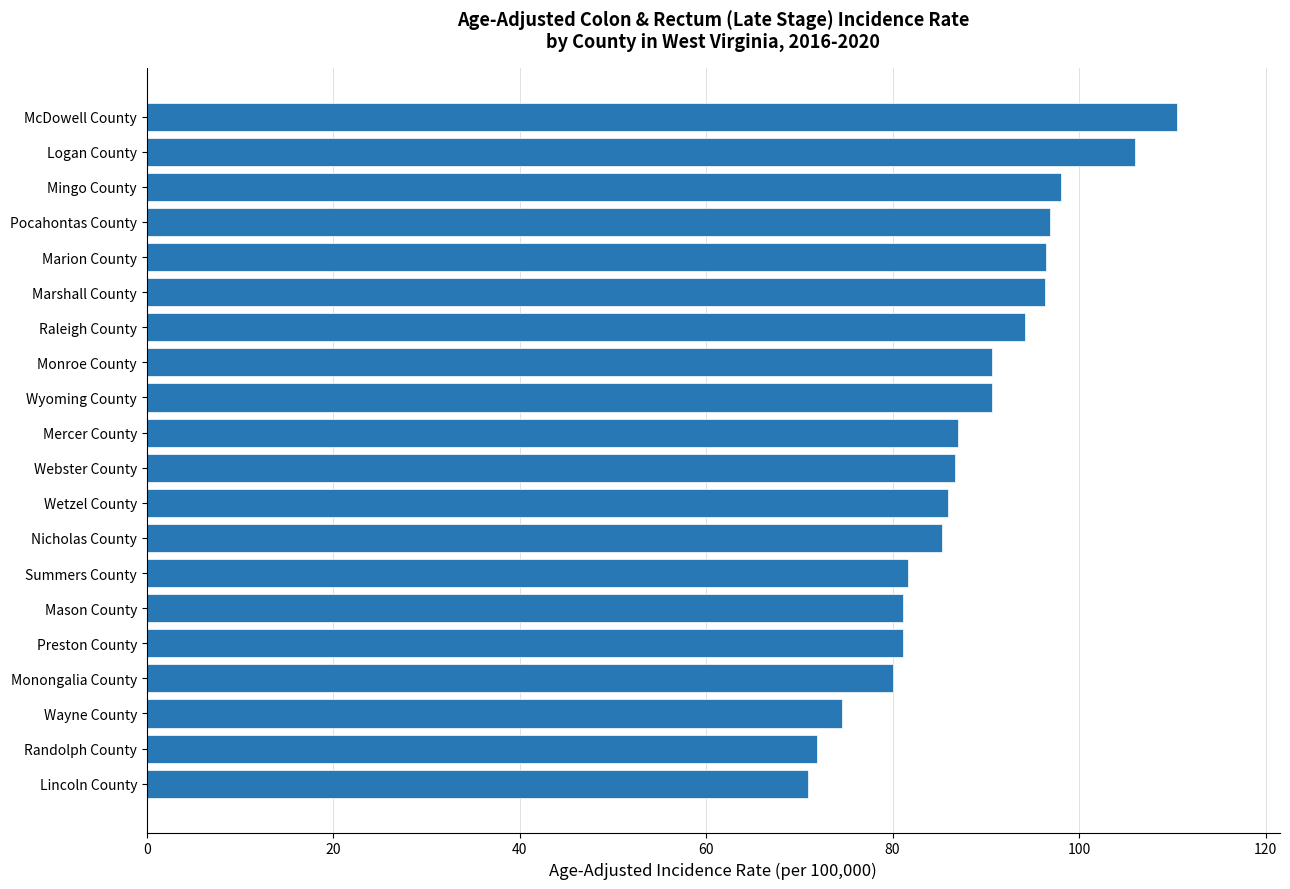

What is the sum of the values at Webster County and Summers County?

168.3